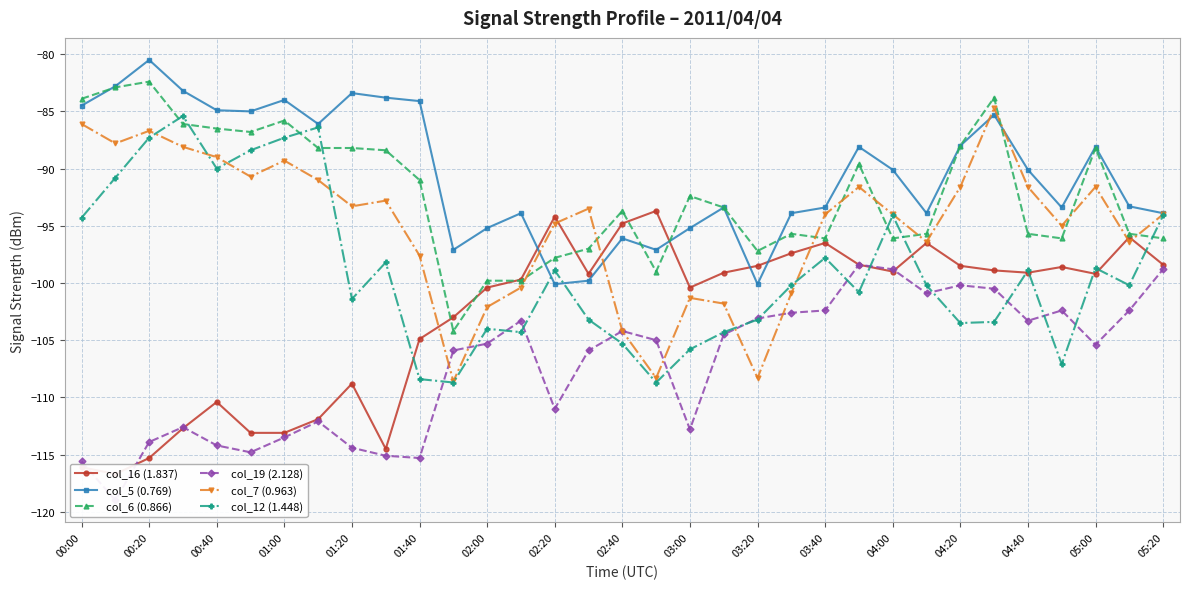

What is the value of the col_6 (0.866) point at the 20th from the left?

-93.4